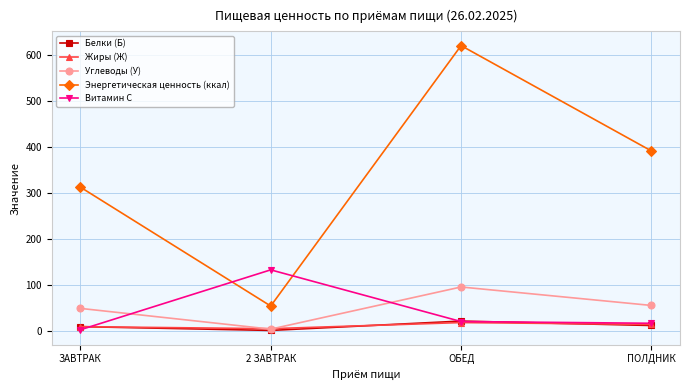

Where does the Энергетическая ценность (ккал) series first go above 390?

ОБЕД